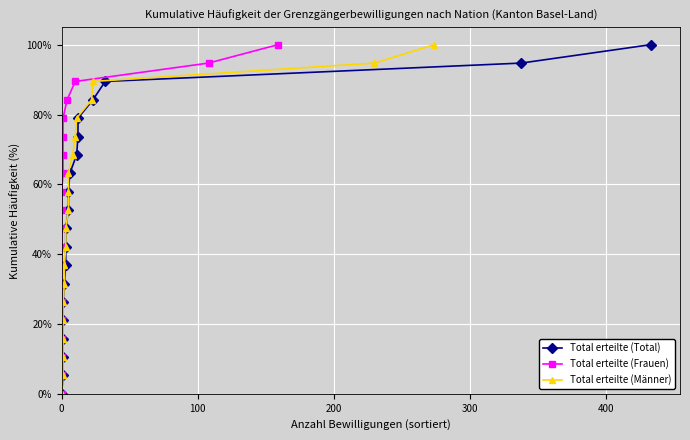

True or false: Total erteilte (Frauen) and Total erteilte (Total) intersect in this chart.

False